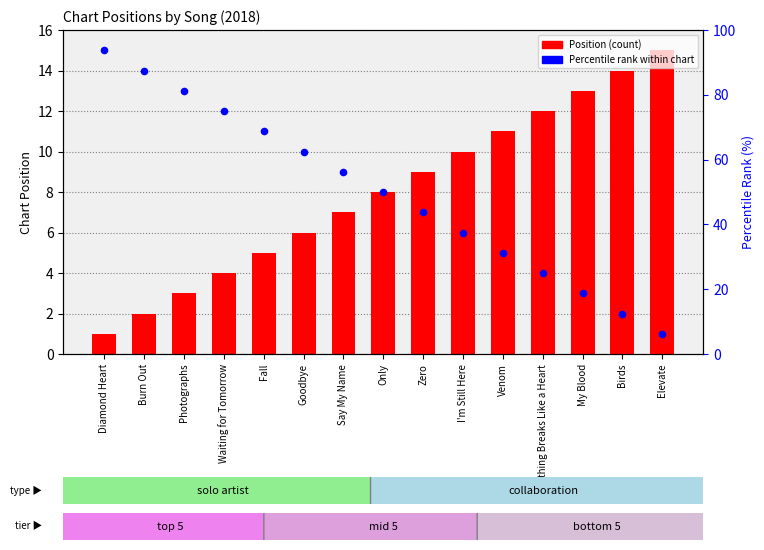

What are all the series names shown in the legend?

Position, Percentile rank